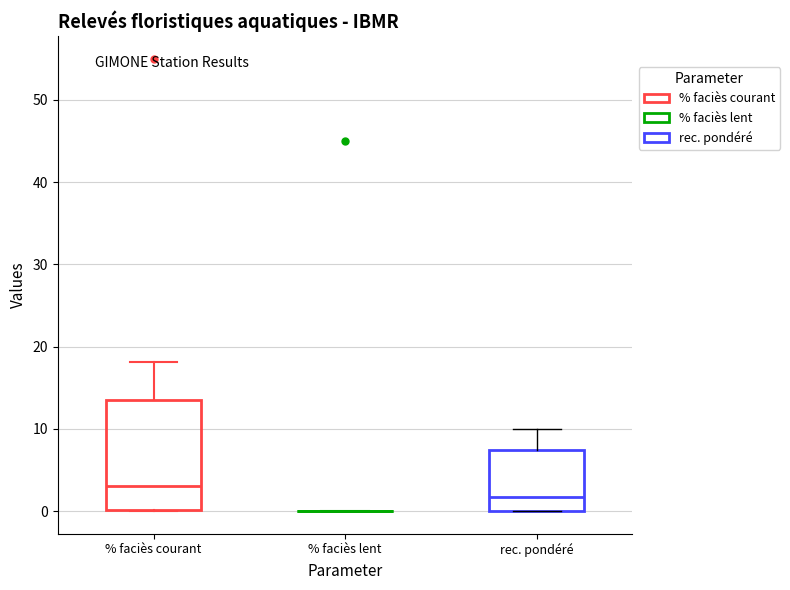

Comparing the boxes themselves (not the whiskers), which one is the tallest?

% faciès courant